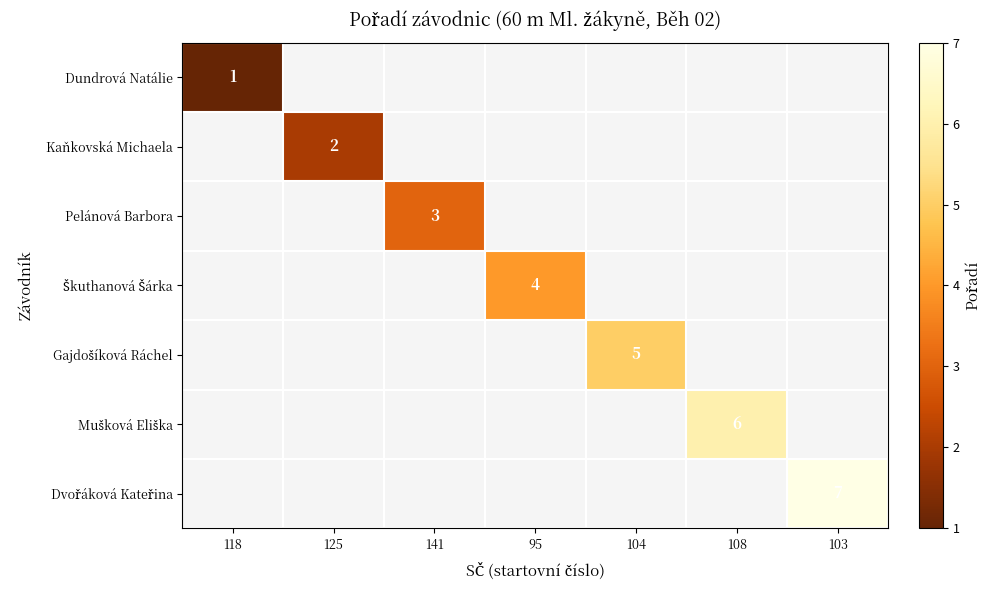

The value of Dundrová Natálie at 118 is 0. True or false?

False